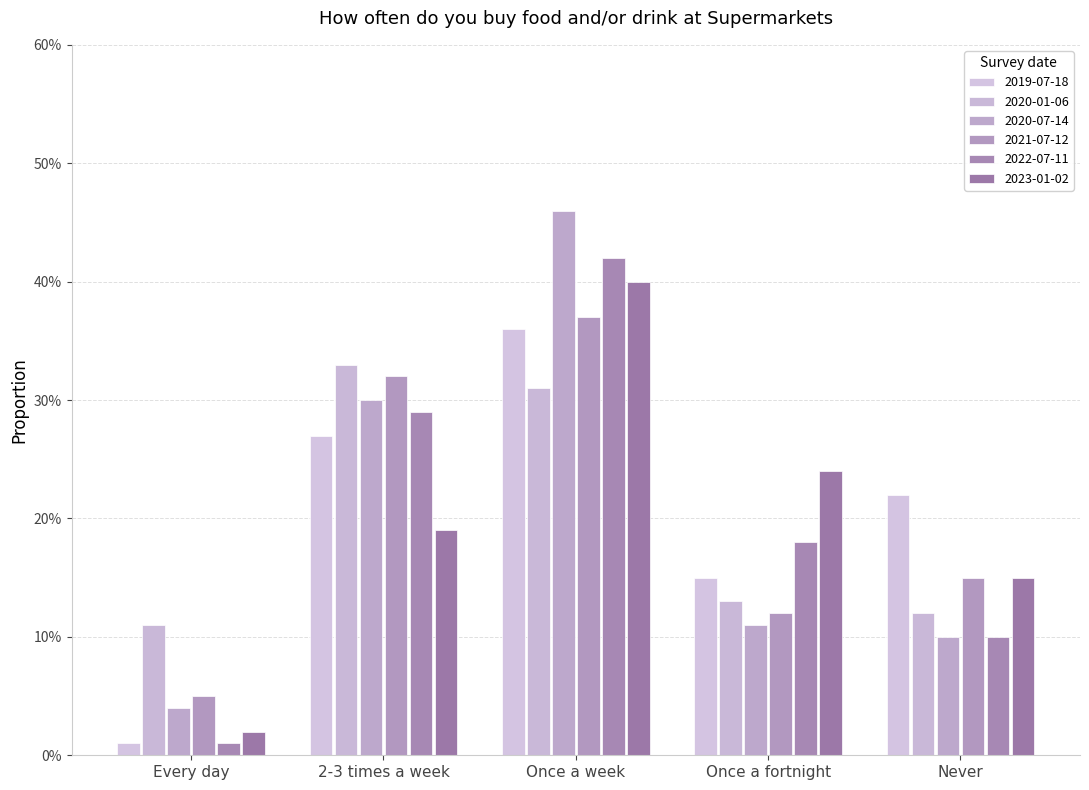

Rank the series at Every day from highest to lowest value.

2020-01-06, 2021-07-12, 2020-07-14, 2023-01-02, 2019-07-18, 2022-07-11